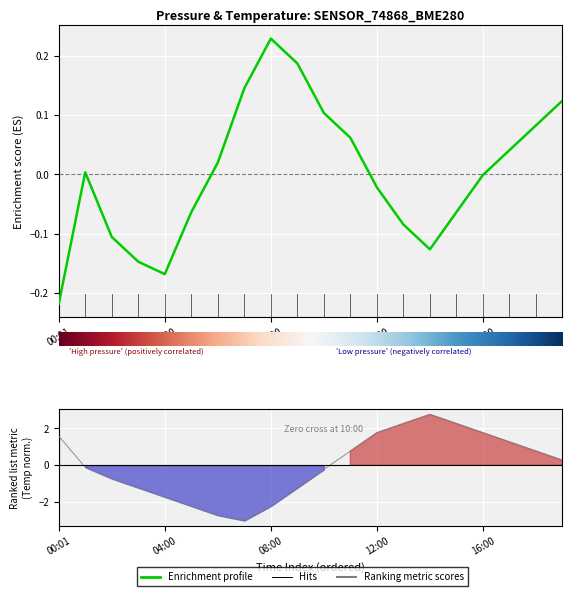

The value of temperature at 06:00 is -1.4. True or false?

False